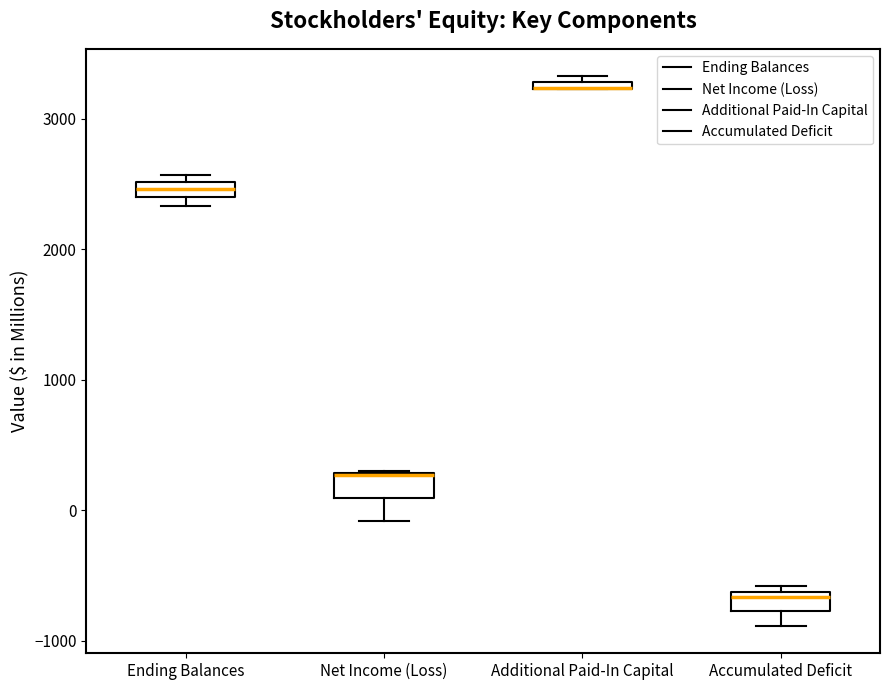

Where does the median line of the box for Accumulated Deficit sit on the y-axis? The values are not printed on the chart, so give them approximately, as read against the axis.

-700